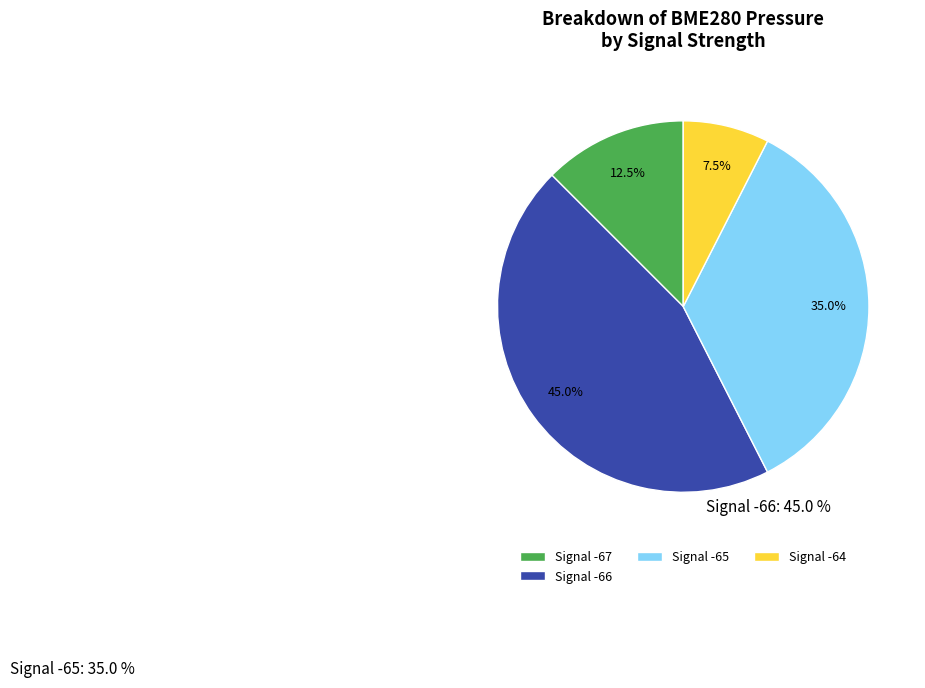

What percentage is NOT represented by Signal -64?

92.5%